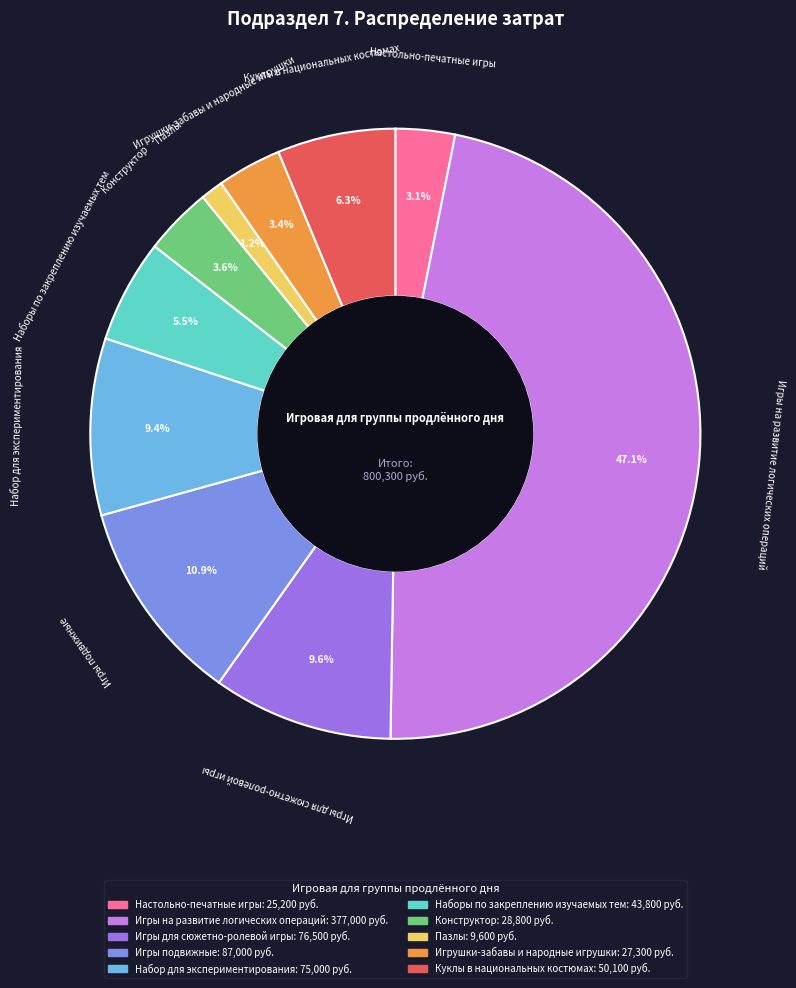

What is the smallest slice in the pie chart?

Пазлы